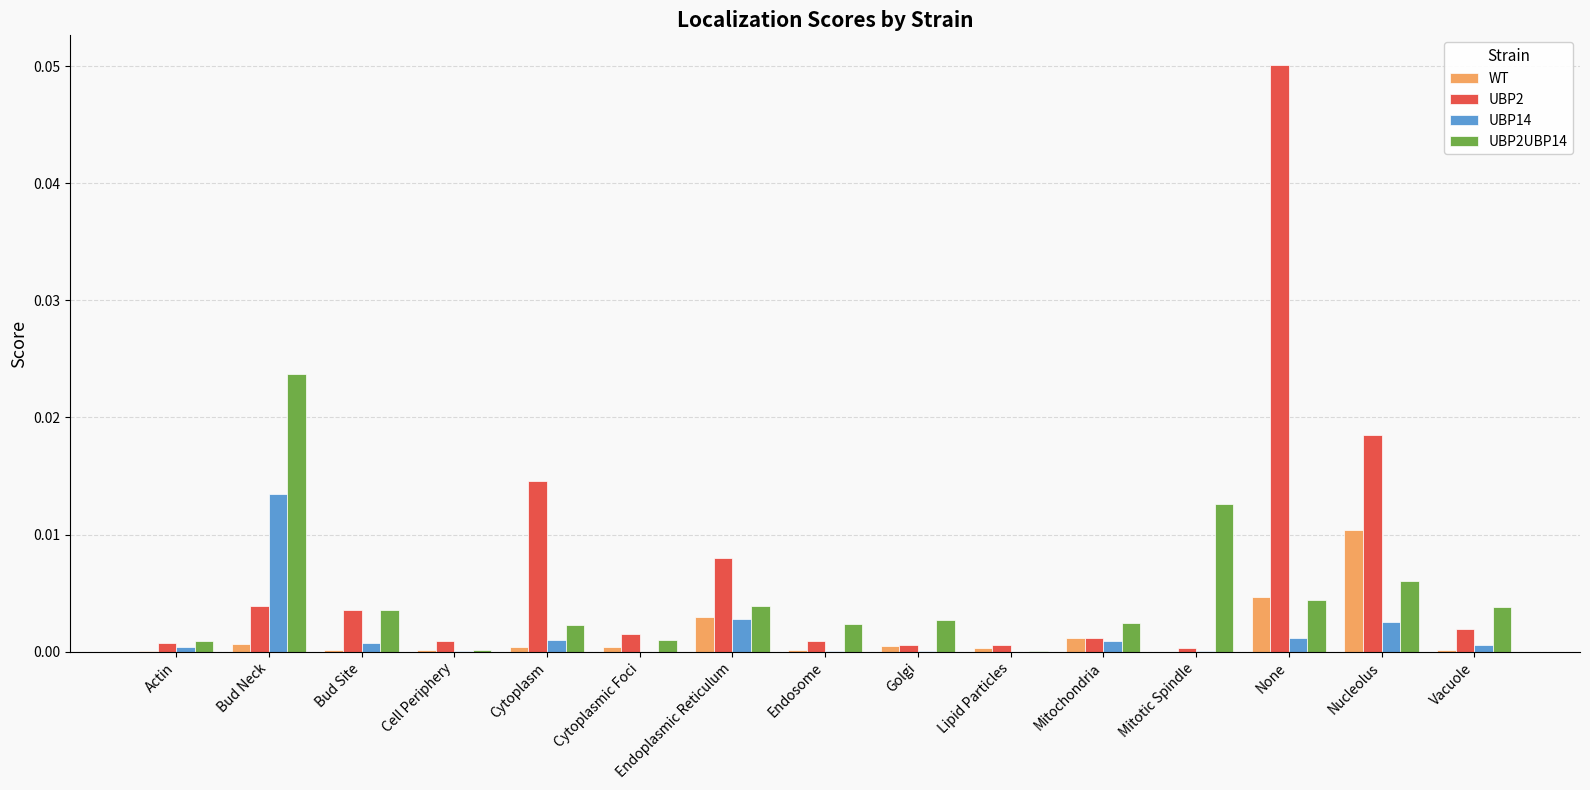

Between Cytoplasmic Foci and Vacuole, which series saw the biggest shift?

UBP2UBP14